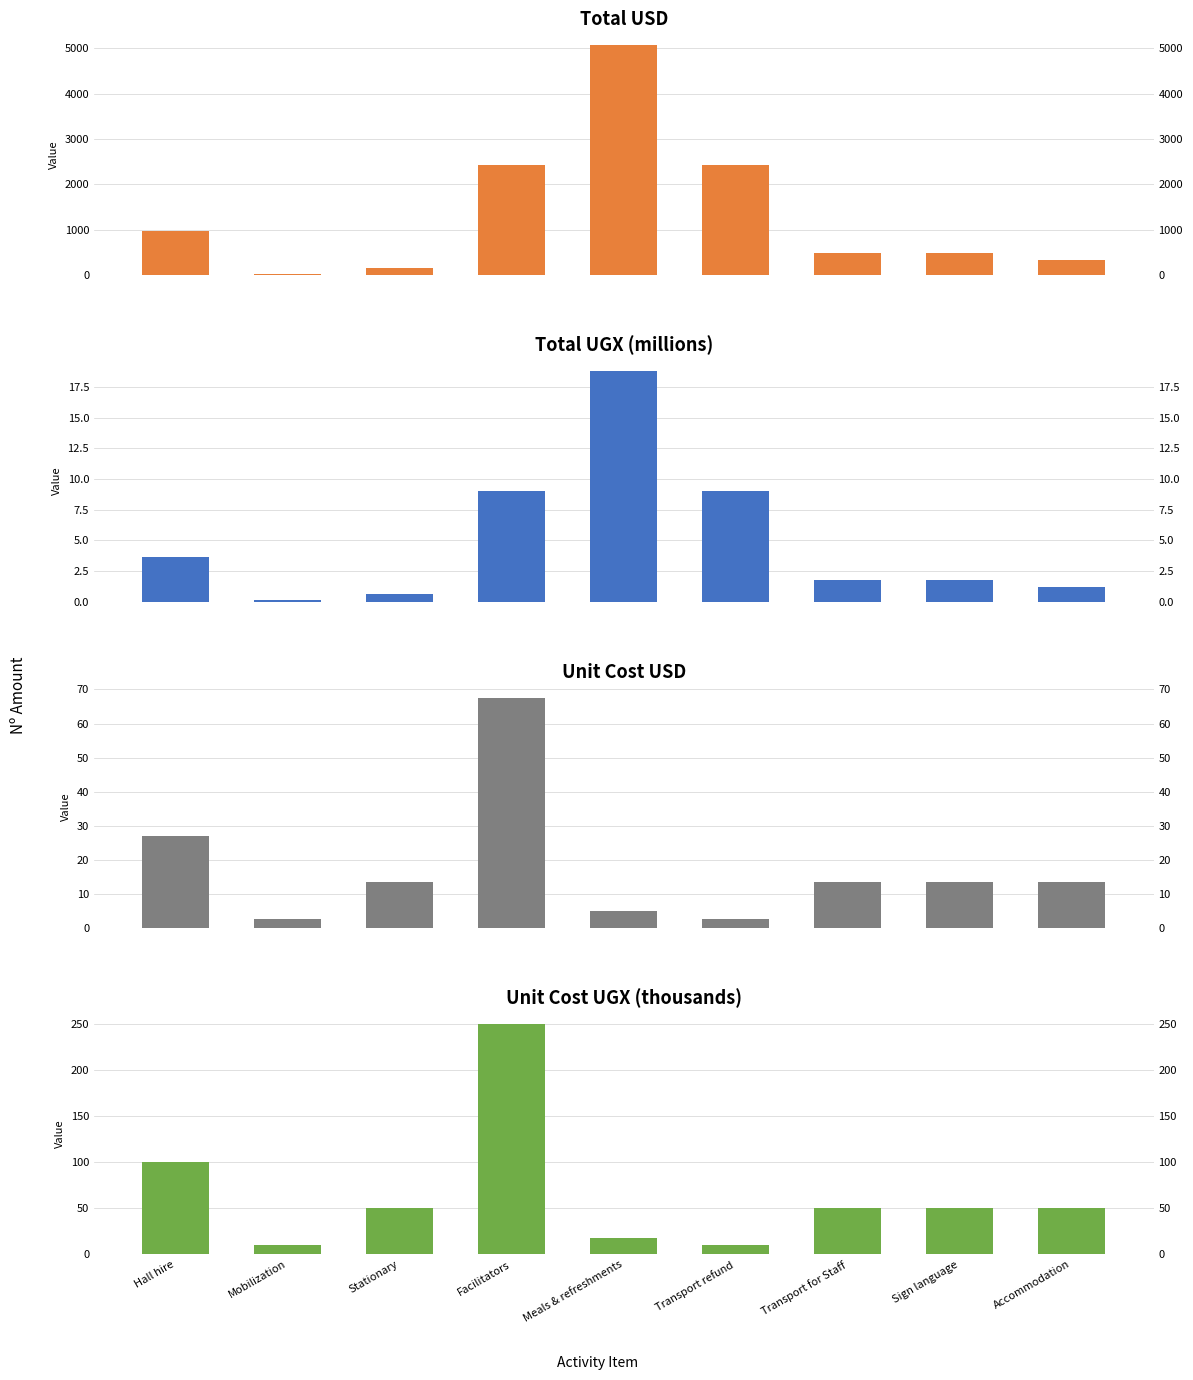

At how many categories does at least one series exceed 3152?

1